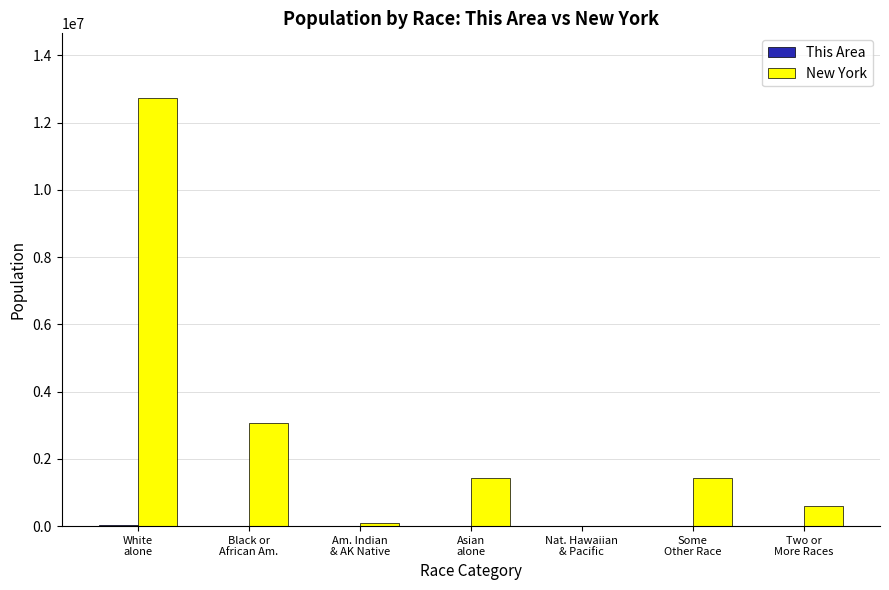

What is the greatest value displayed?

12740974